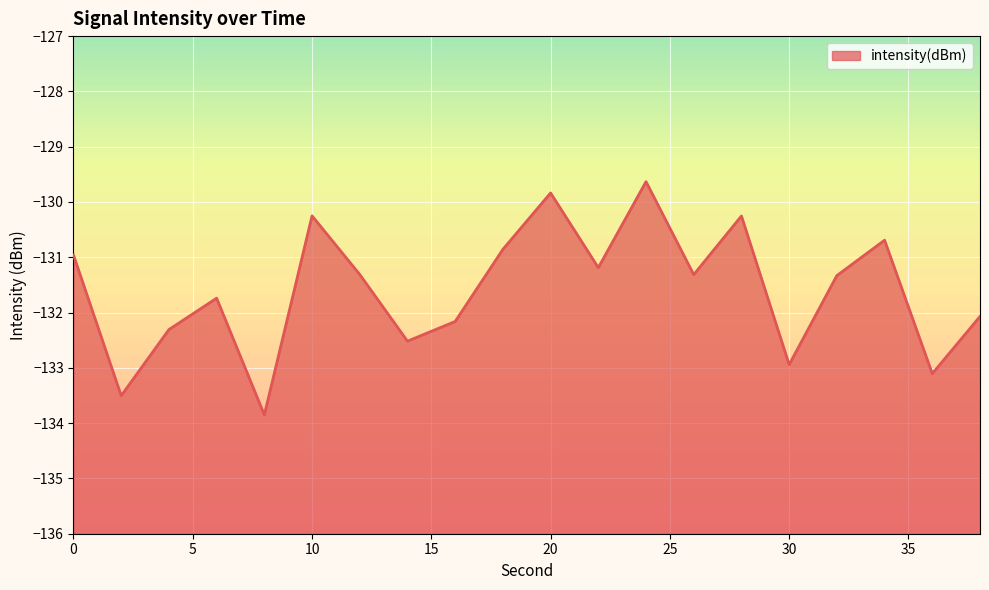

What is the change in value from 10 to 20?

+0.4